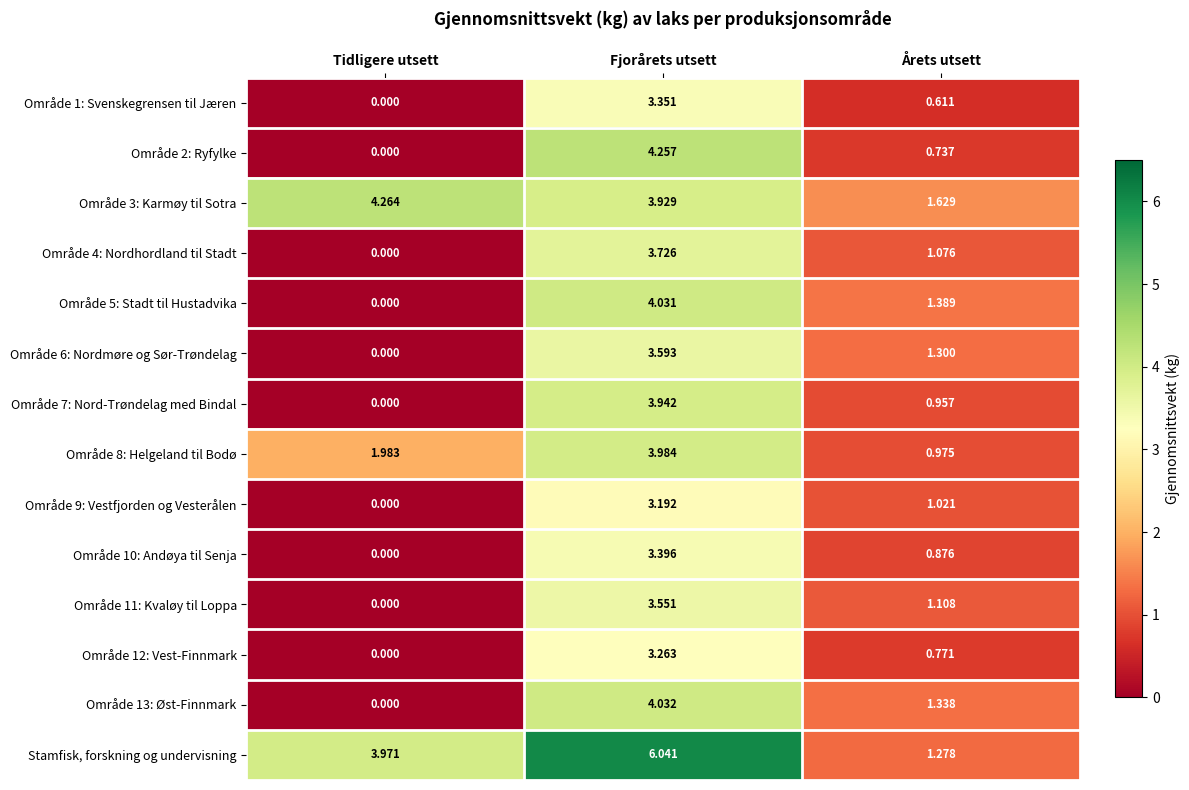

Where does the Område 6: Nordmøre og Sør-Trøndelag series first go above 1?

Fjorårets utsett